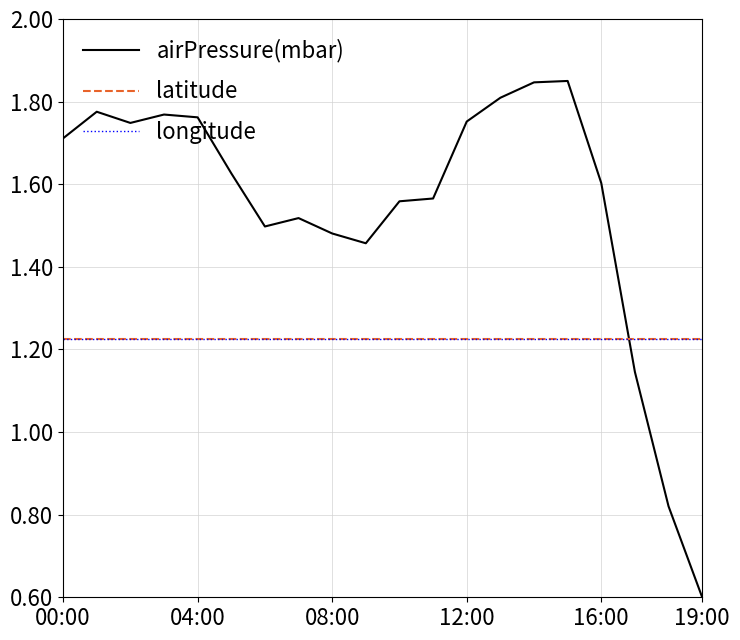

List the series in order of their peak value, lowest first.

latitude, longitude, airPressure(mbar)